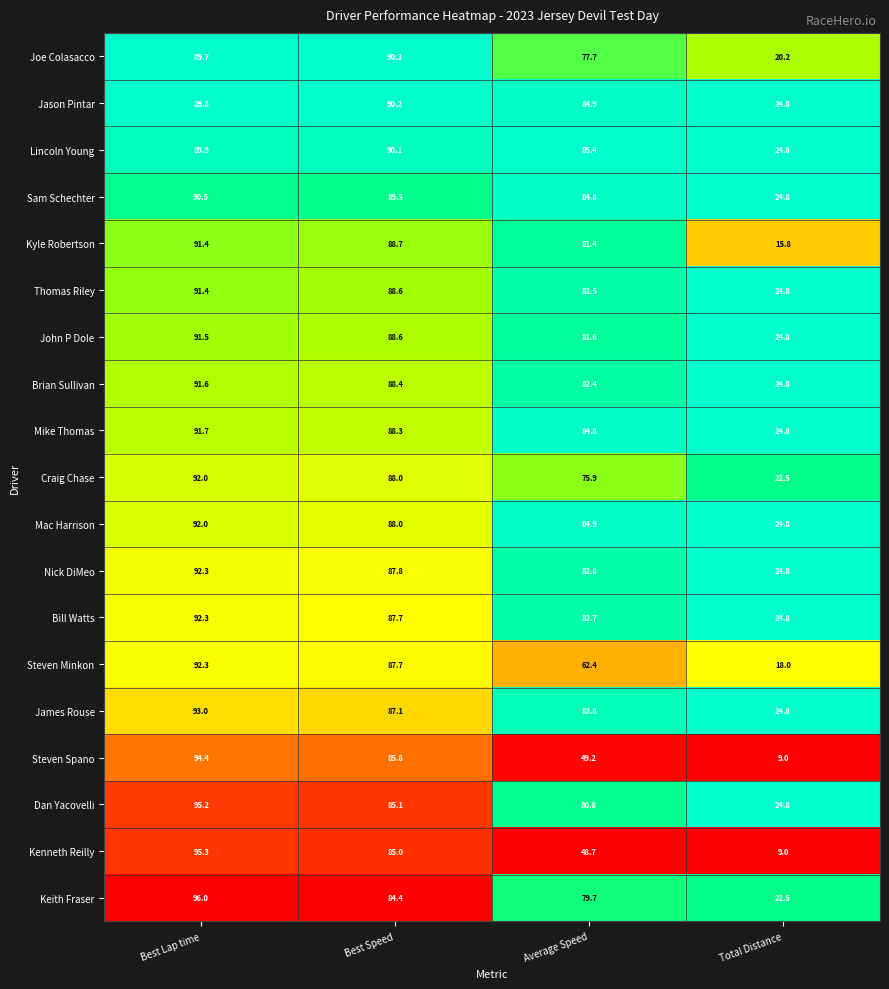

Is it true that Brian Sullivan equals 53.0 at Best Speed?

False